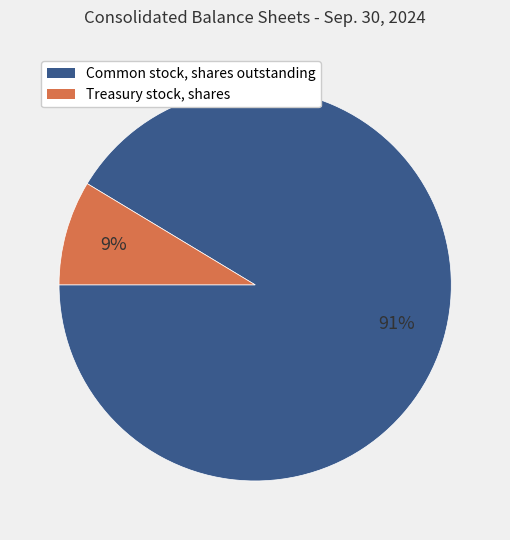

To the nearest percent, what portion does Treasury stock, shares represent?

9%